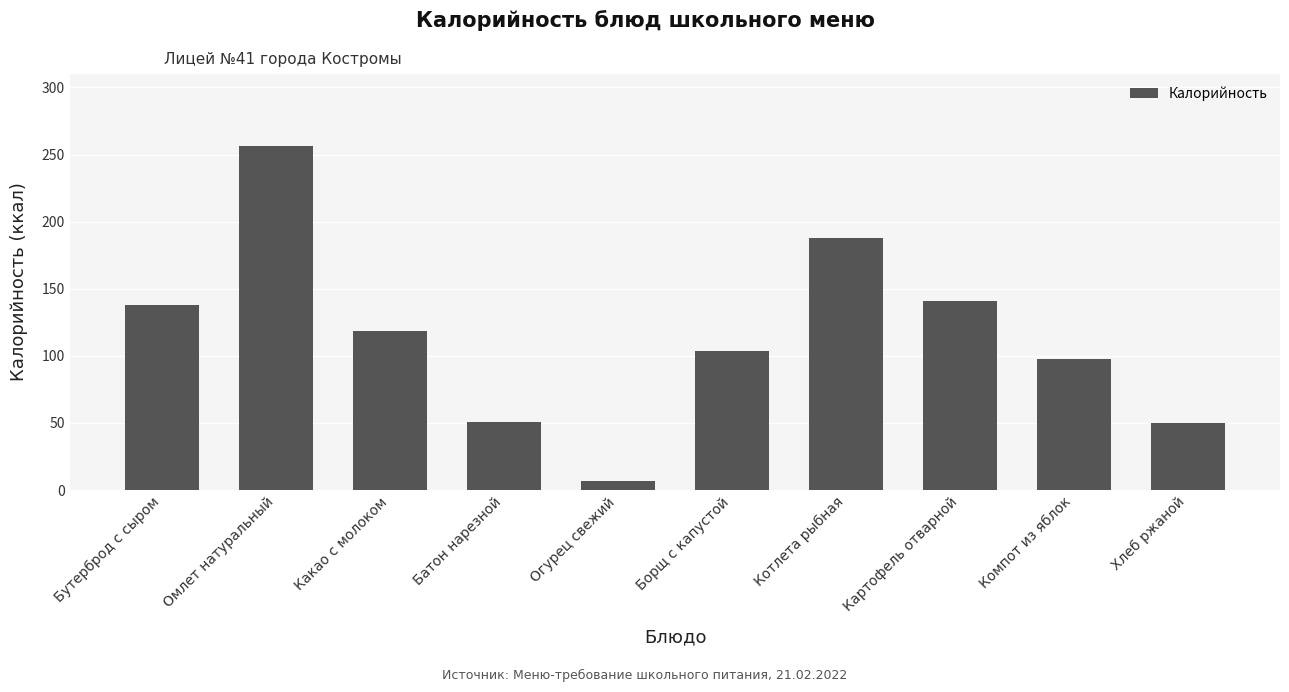

What is the difference between the values at Батон нарезной and Какао с молоком?

67.6